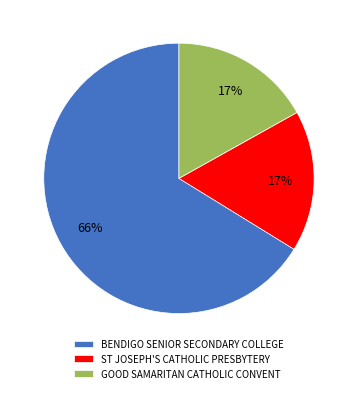

What is the largest slice in the pie chart?

BENDIGO SENIOR SECONDARY COLLEGE